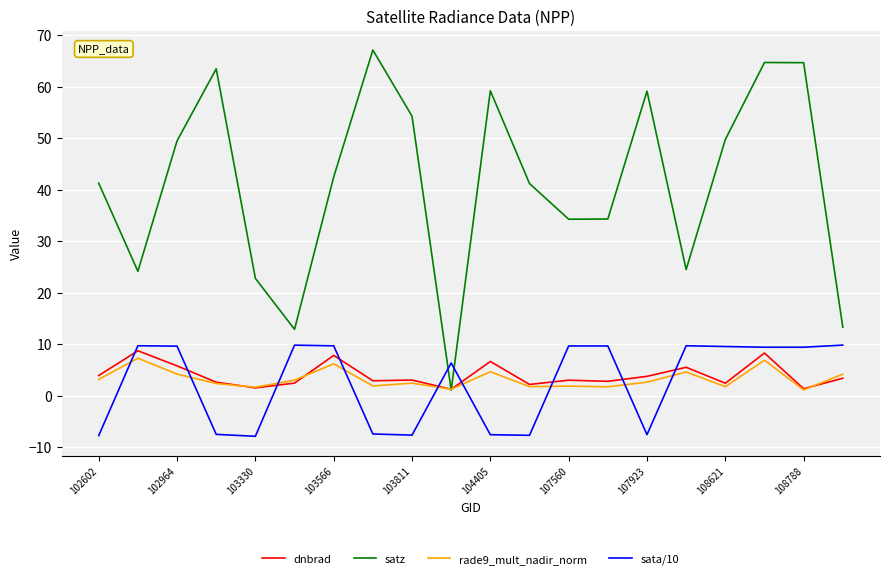

How many values in the satz series are below 42?

10